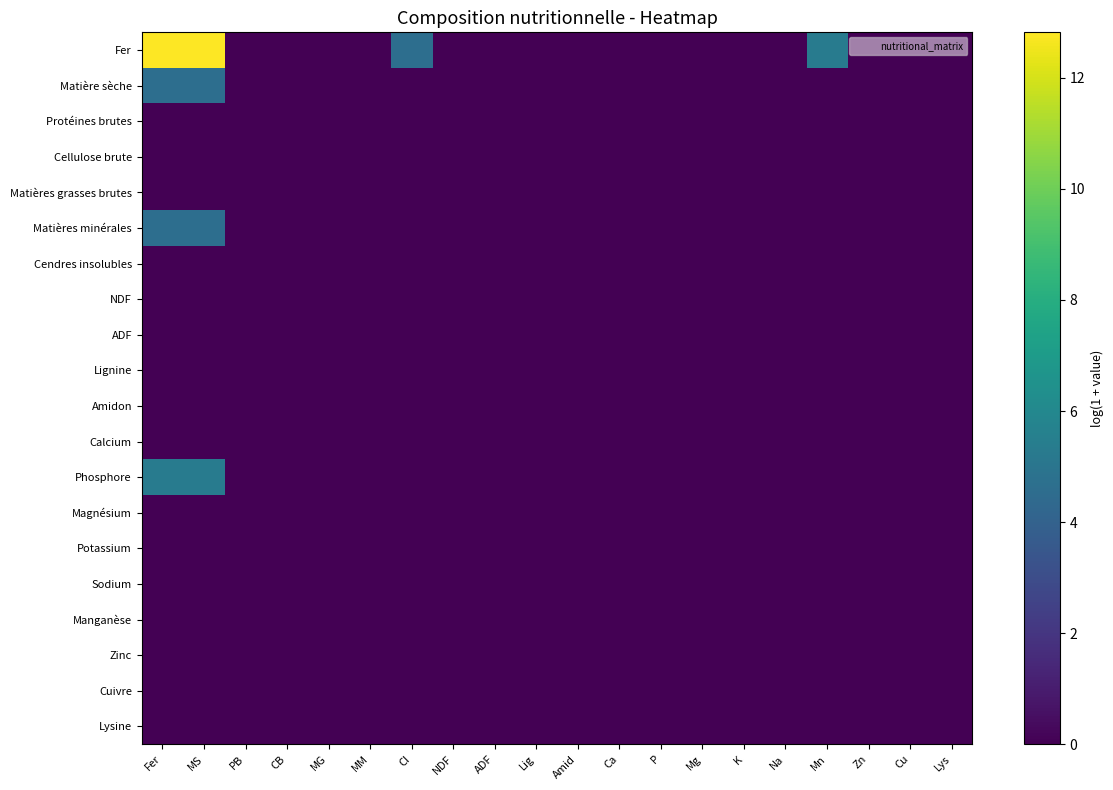

Which series has the largest total across all categories?

Fer